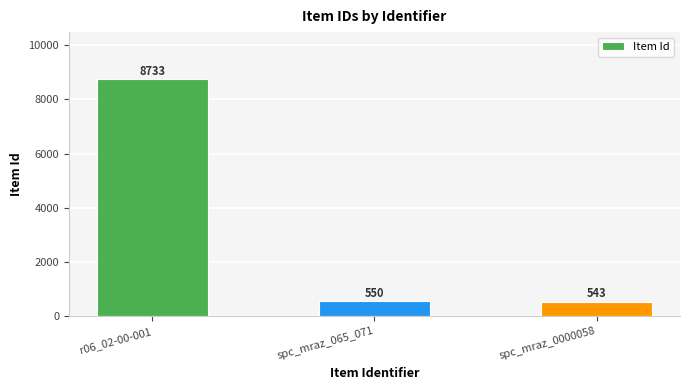

Approximately how many times larger is the value at spc_mraz_065_071 compared to spc_mraz_0000058?

1.0